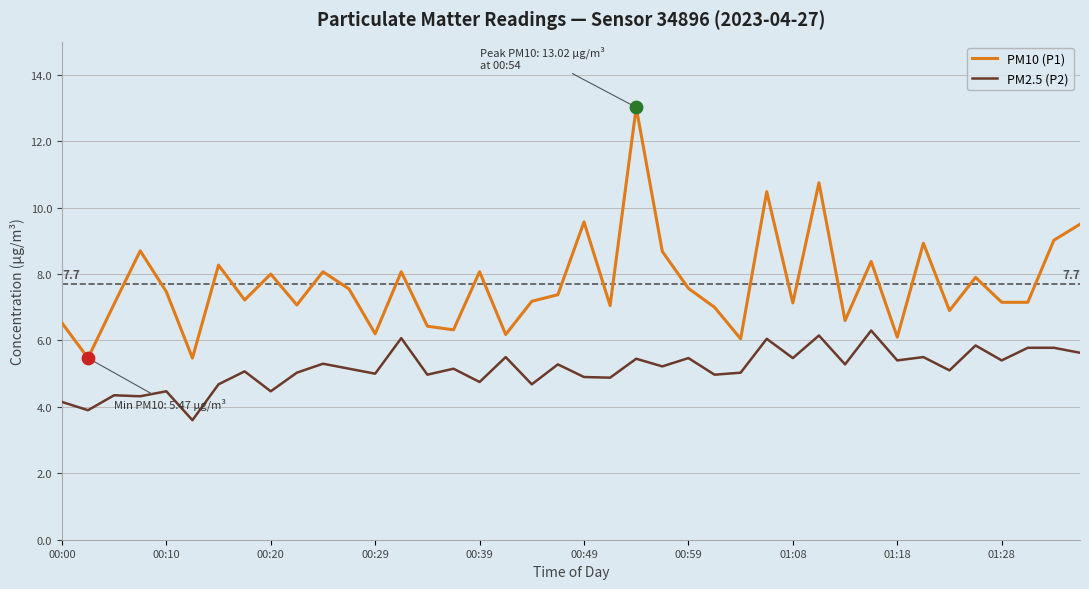

True or false: PM10 (P1) and PM2.5 (P2) cross at least once.

False